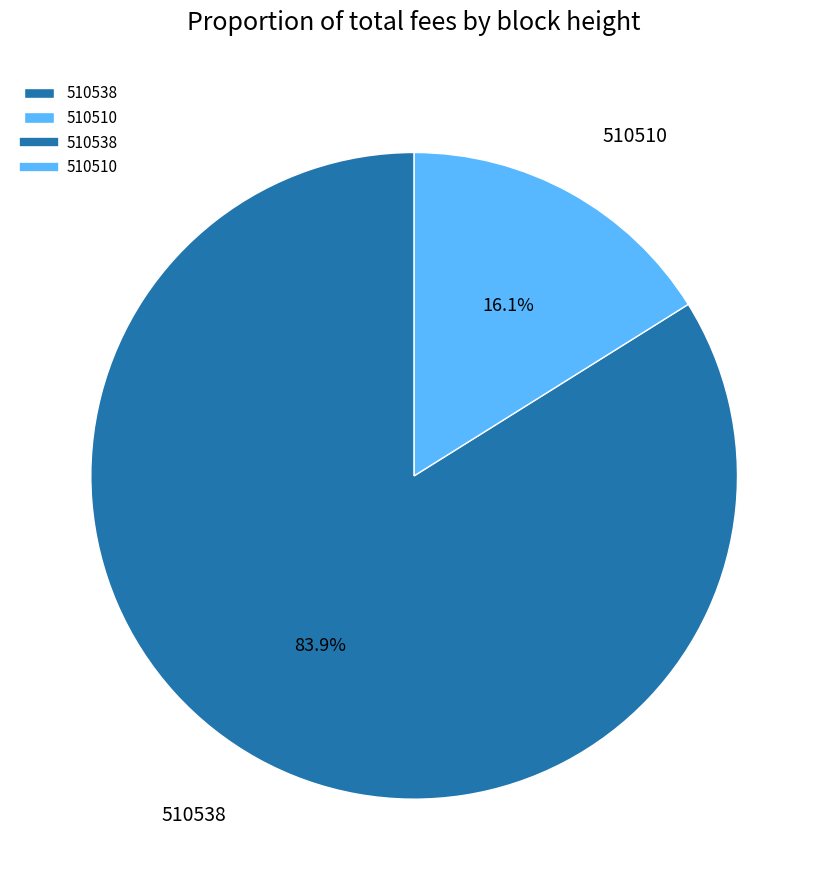

Which category has the smallest portion of the pie?

510510